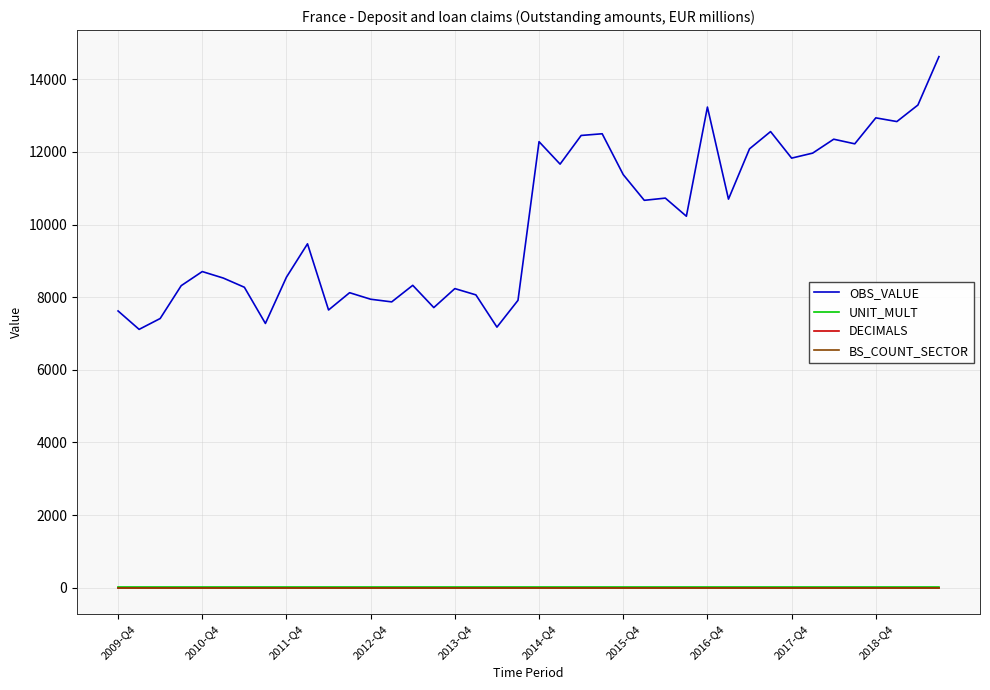

Does the chart display data point markers on the line(s)?

No